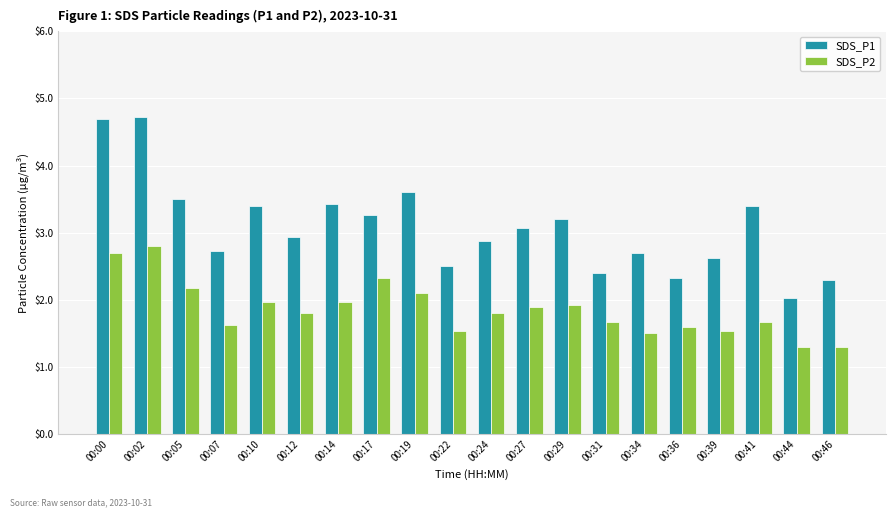

What is the value of the SDS_P2 bar at the 14th from the left?

1.7